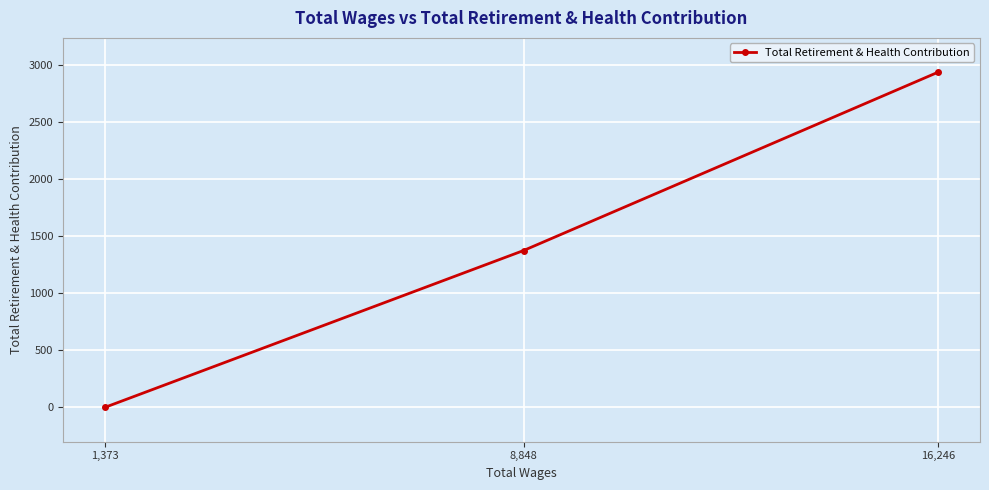

The chart shows a value of -1650 at 1,373. True or false?

False